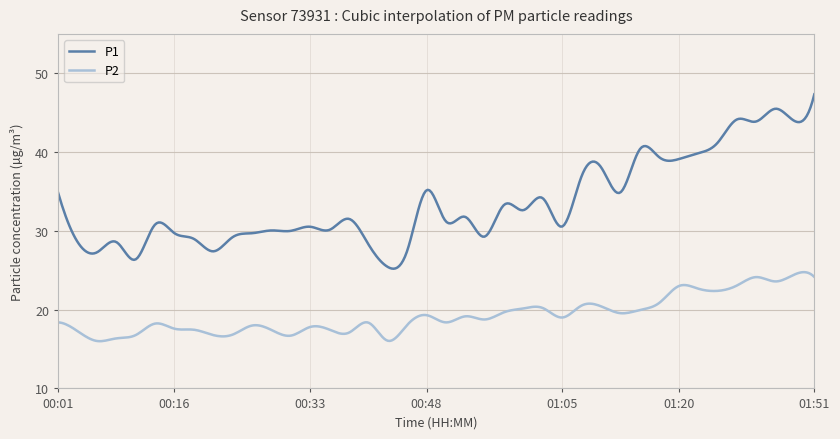

Which series has the largest total across all categories?

P1